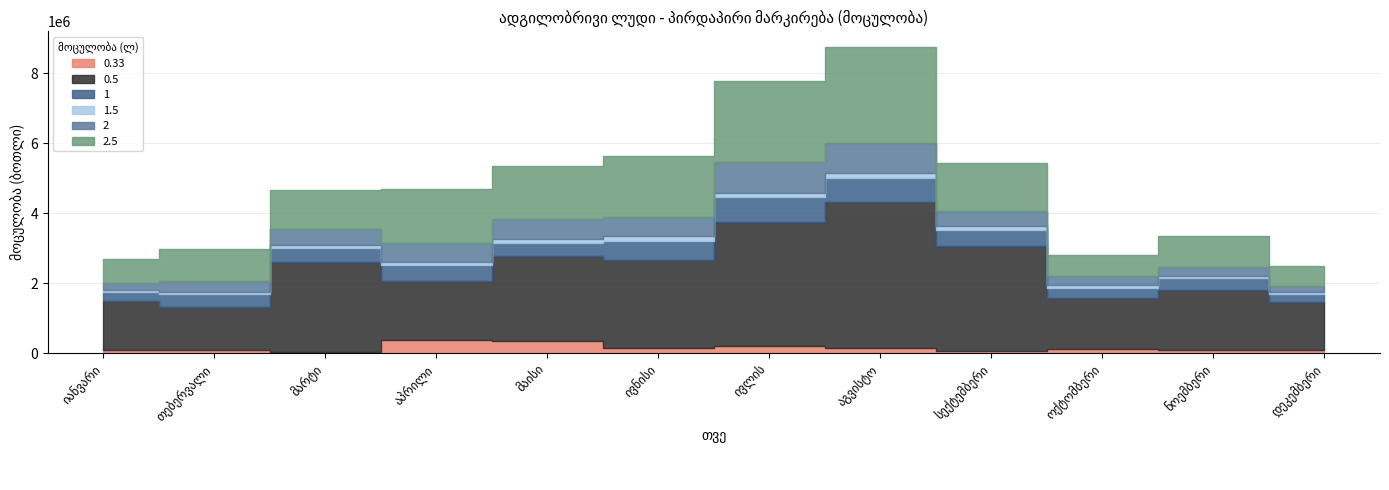

What is the approximate value of 0.5 at აპრილი, to the nearest 100?

1696300